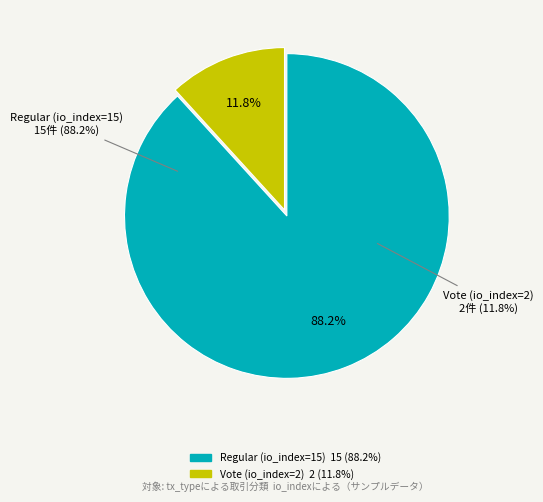

Approximately how many times larger is the value at Vote (io_index=2) compared to Regular (io_index=15)?

0.1